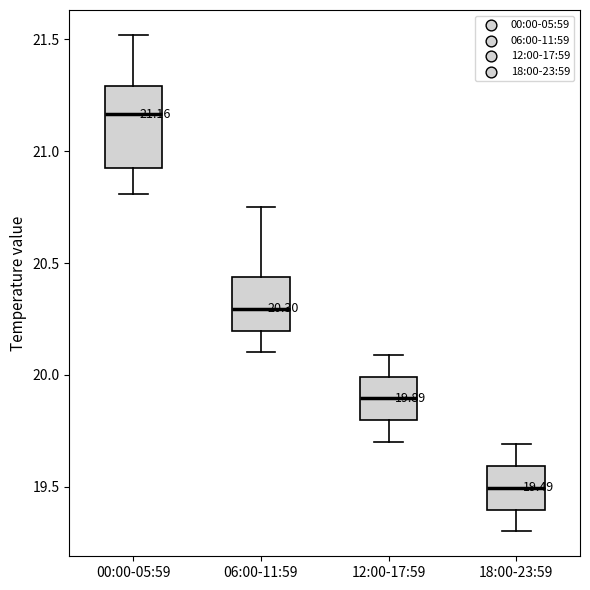

Which box has the lowest median line?

18:00-23:59